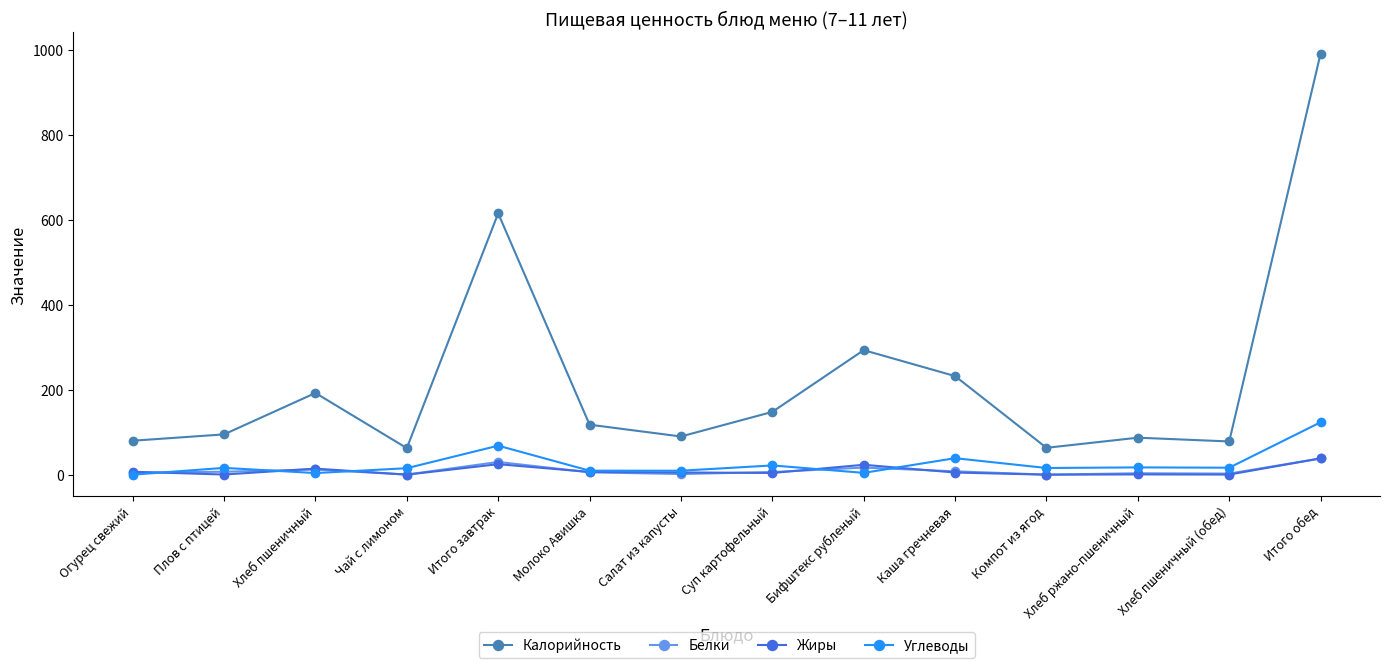

True or false: Белки has a value of 2.5 at Хлеб пшеничный (обед).

True